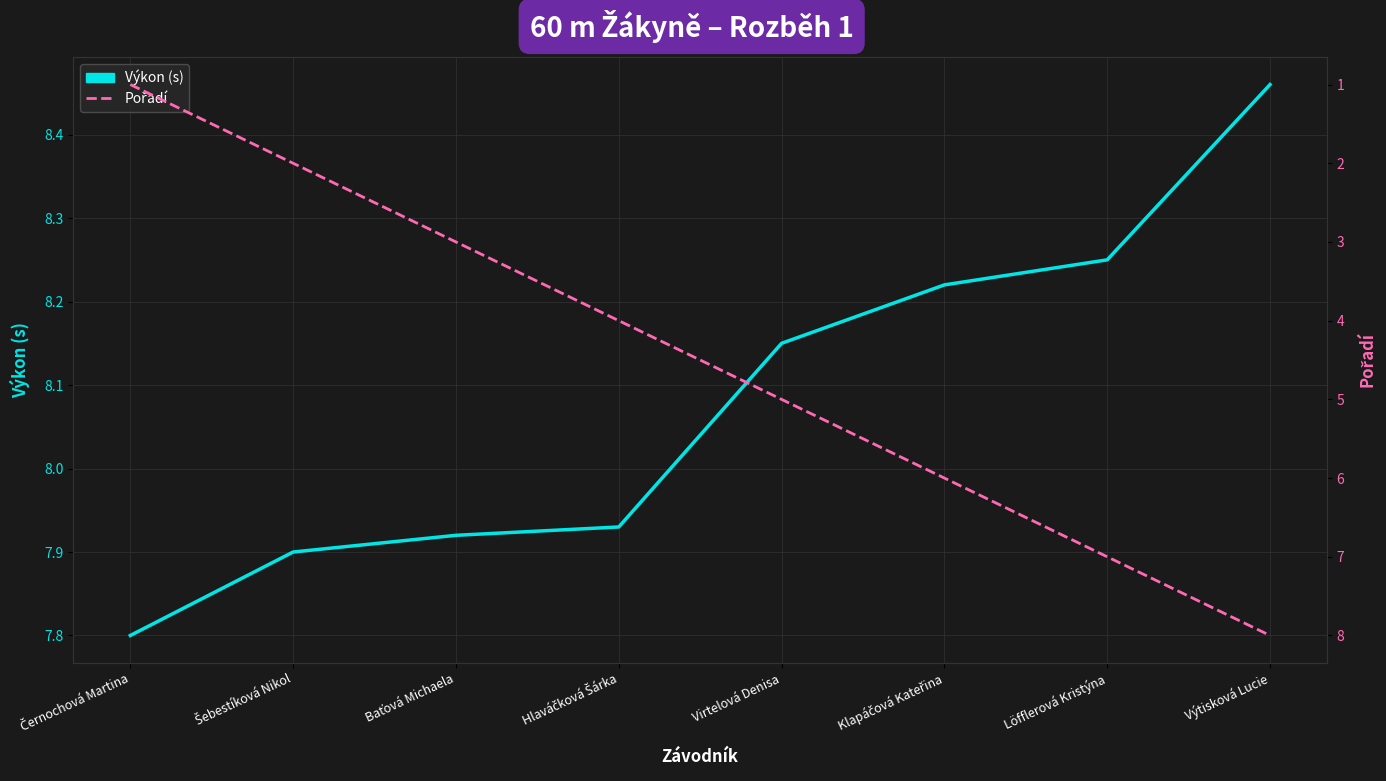

Is it true that Výkon (s) equals 8.5 at Výtisková Lucie?

True